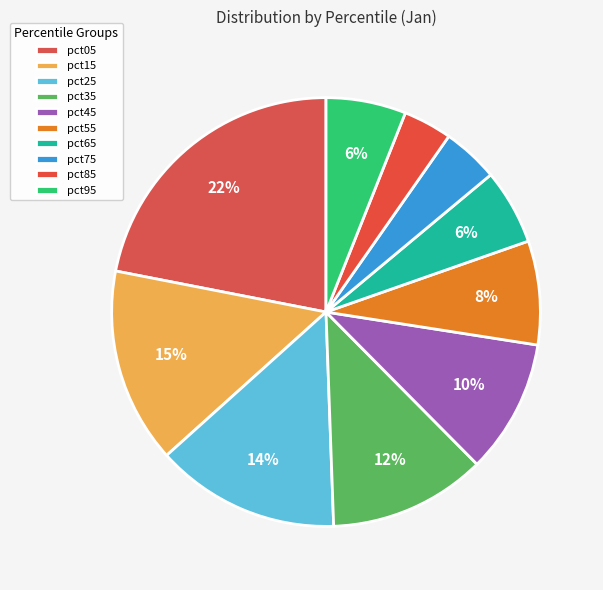

How many segments does this pie chart have?

10